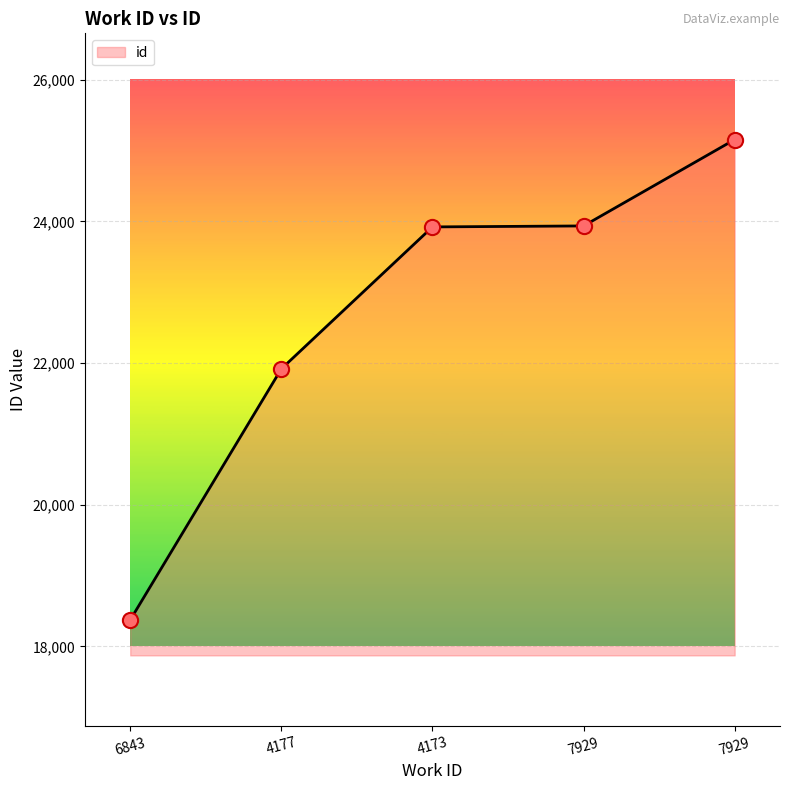

Between 4173 and 7929, which is larger?

7929